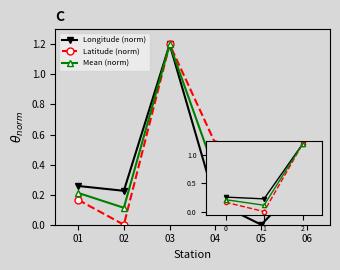

List the labels in order of Latitude (norm) value, smallest first.

02, 06, 01, 05, 04, 03